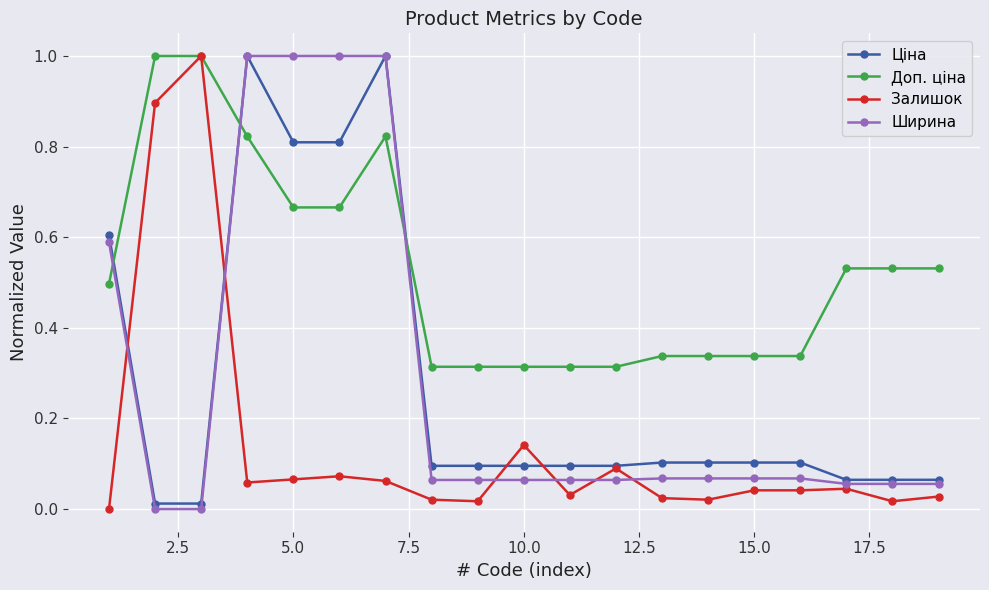

What is the maximum value for Доп. ціна?

1.0